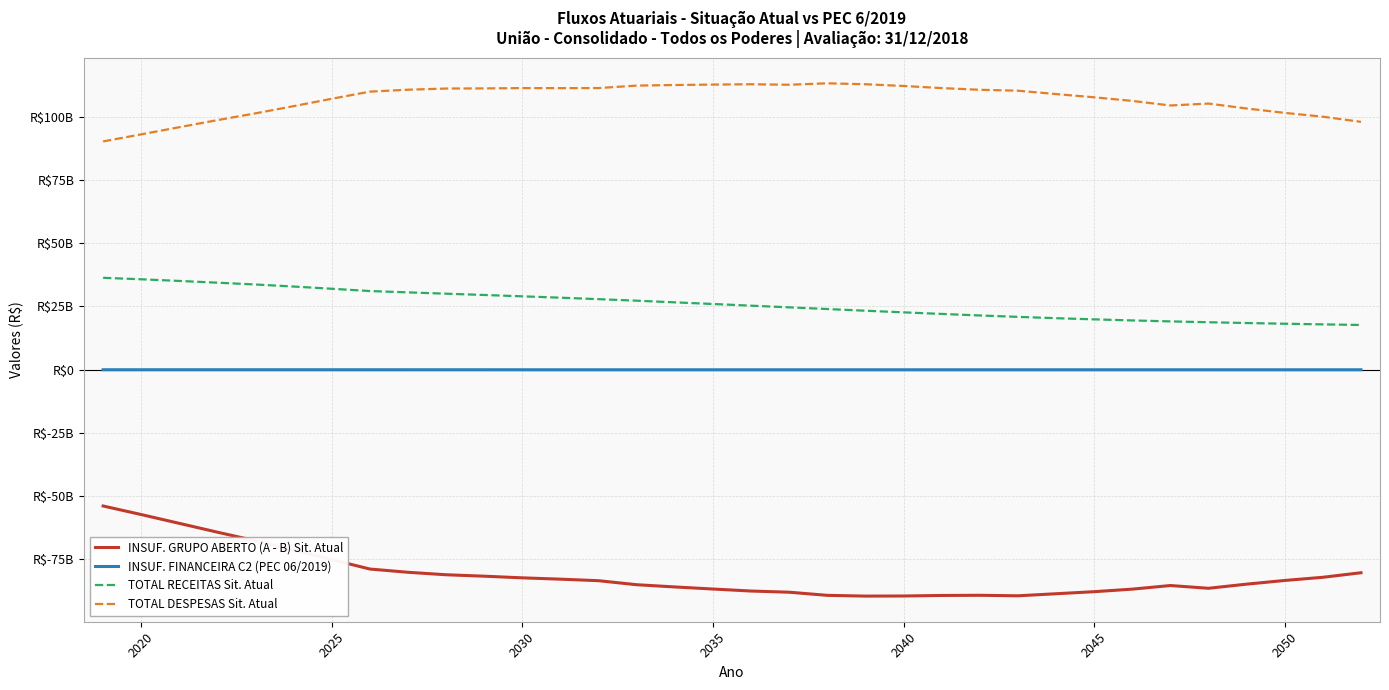

Is this an area chart (filled region under the line)?

No